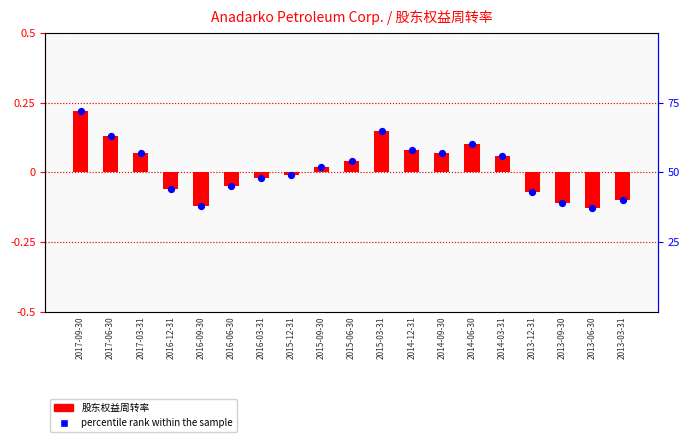

What is the total value across all series at 2013-09-30?

-0.2